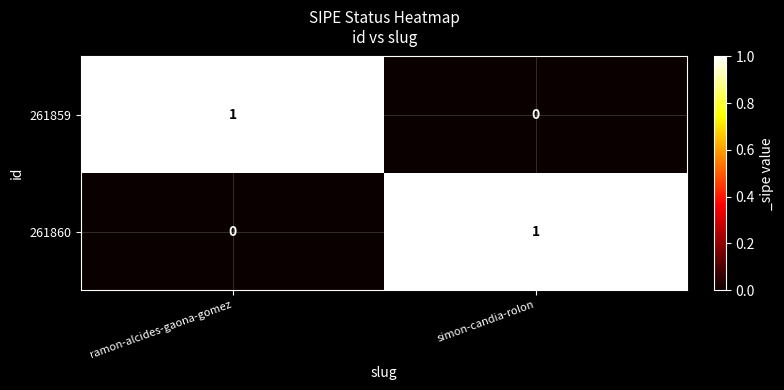

Reading right to left, list all the values displayed in this chart.

261859: simon-candia-rolon=0	ramon-alcides-gaona-gomez=1
261860: simon-candia-rolon=1	ramon-alcides-gaona-gomez=0